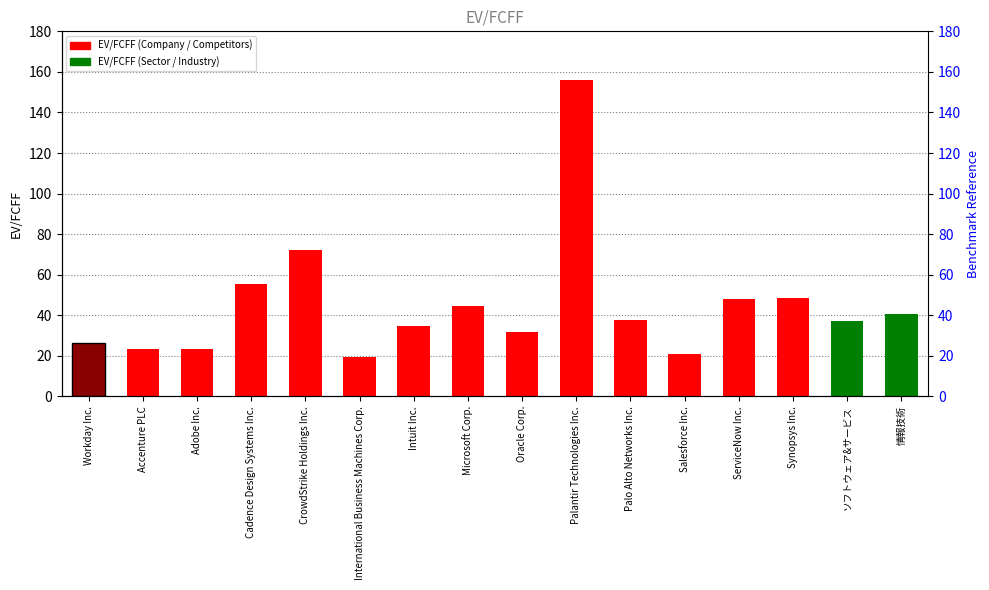

What is the sum of all values?

719.7